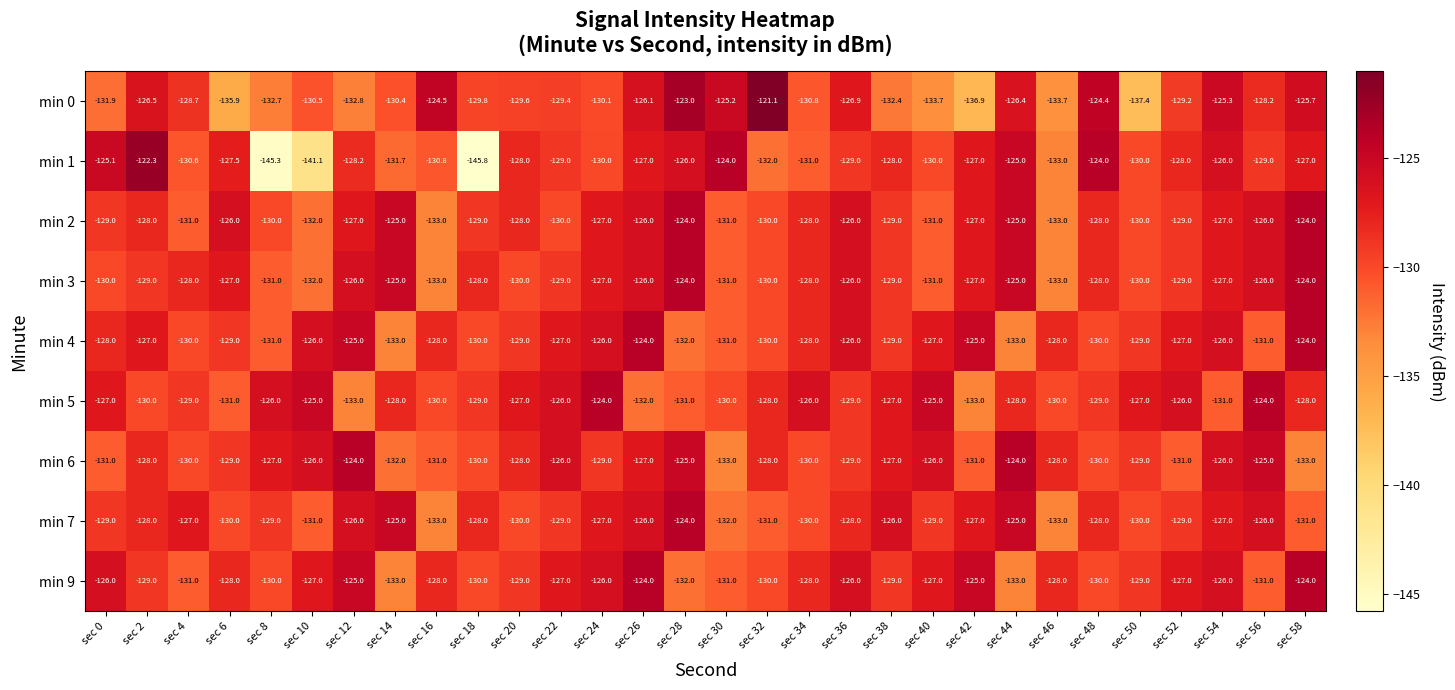

How many min 2 values are between -130 and -126?

20